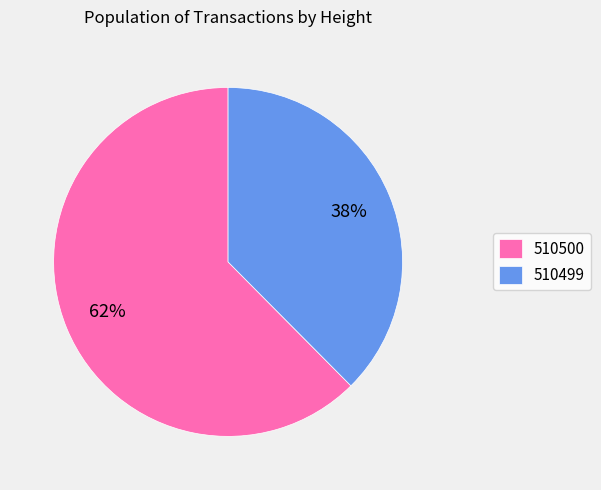

Count the number of slices in the pie.

2